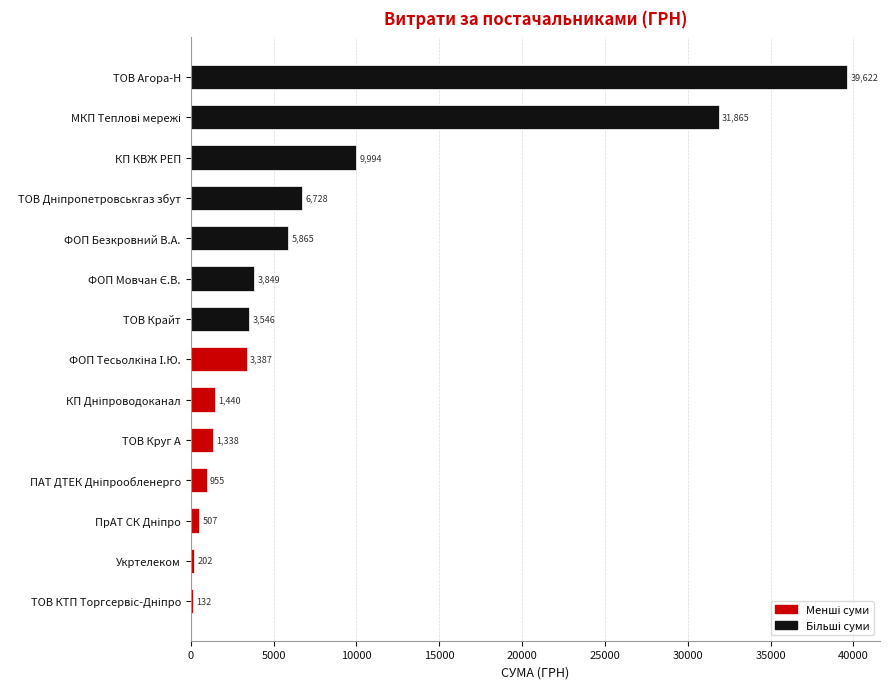

Is it true that the value at ТОВ Круг А is 1338.2?

True